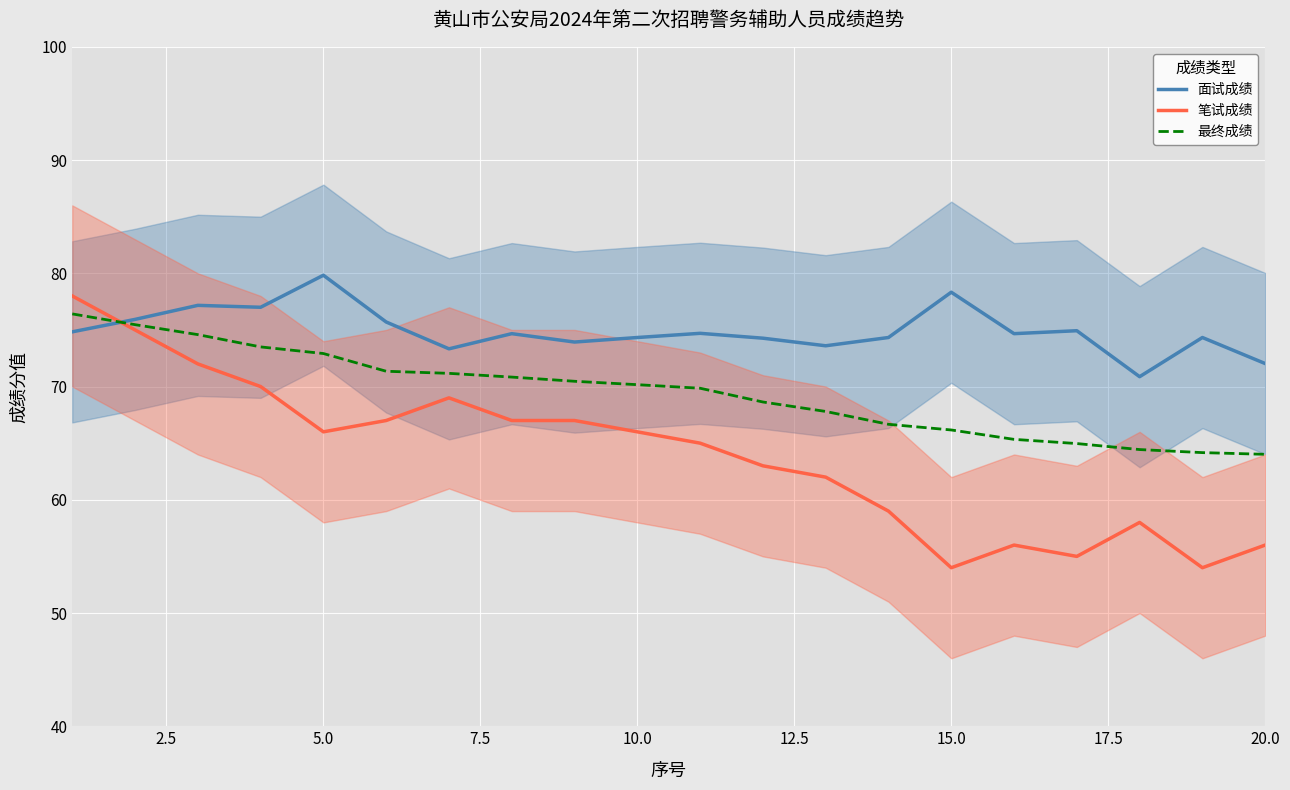

What is the lowest value of the 最终成绩 series?

64.0